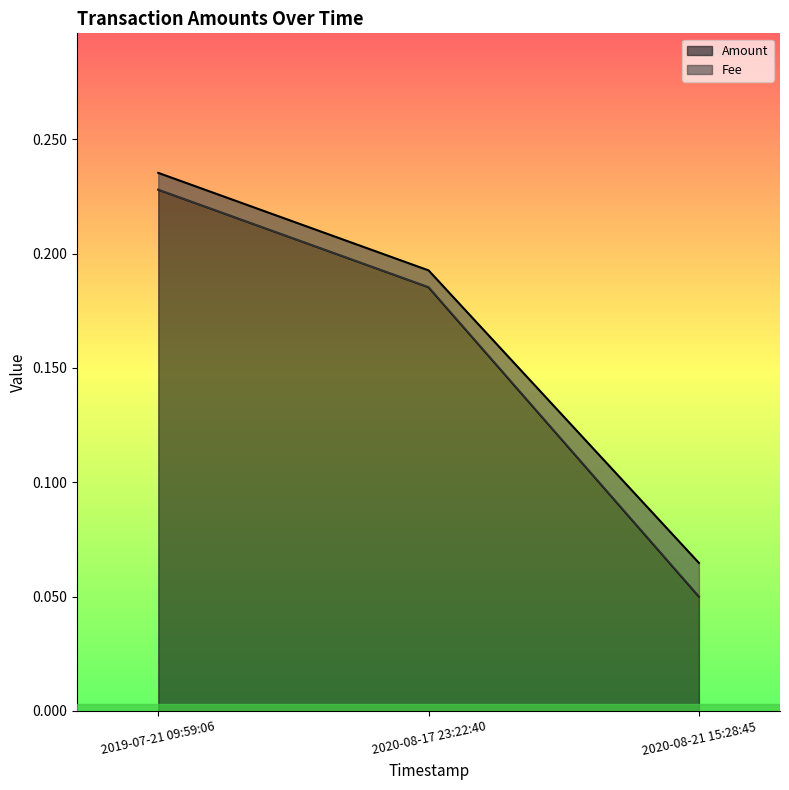

Count the values in the range 0 to 1.

3